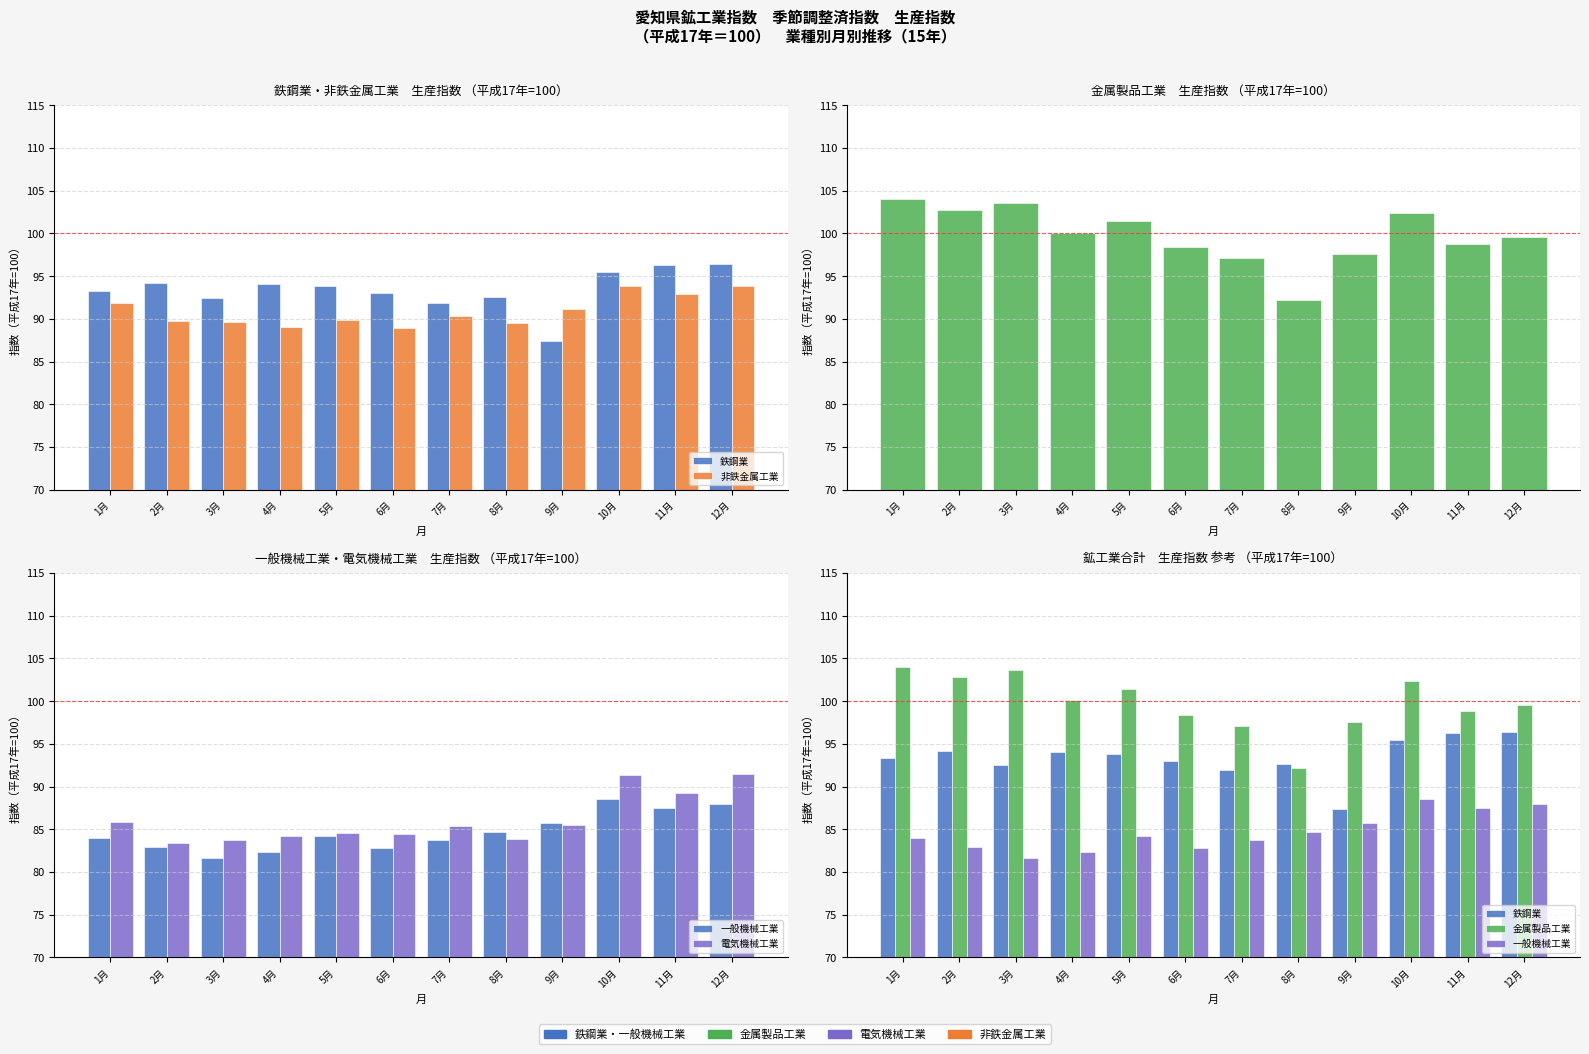

Is it true that 電気機械工業 equals 118.8 at 6月?

False